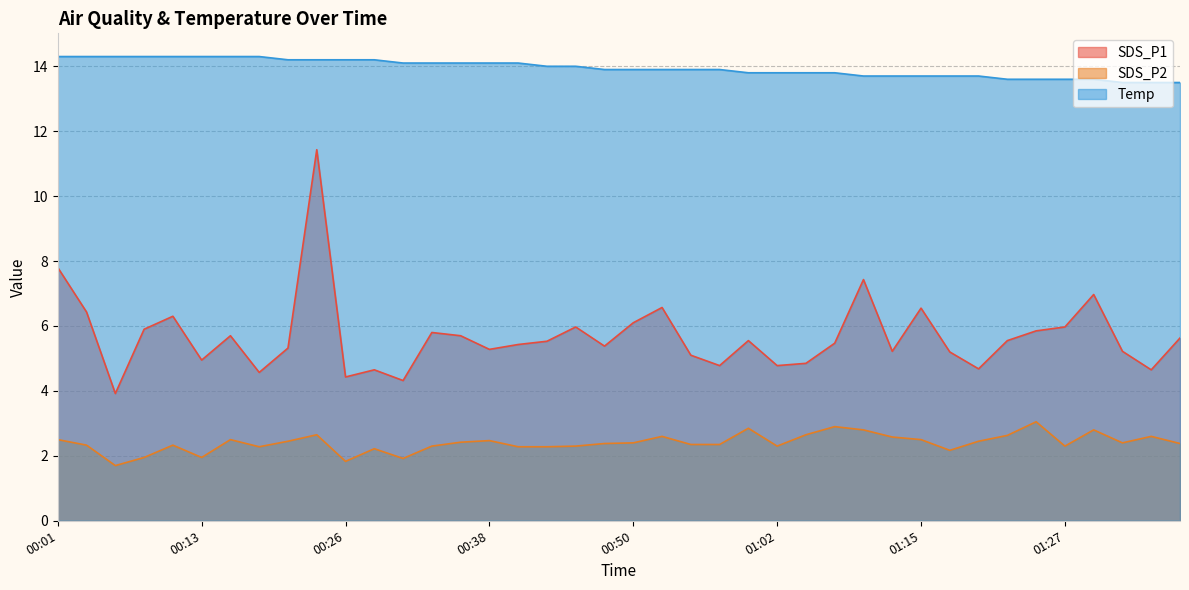

Where is SDS_P2 nearest to the value 2?

00:08